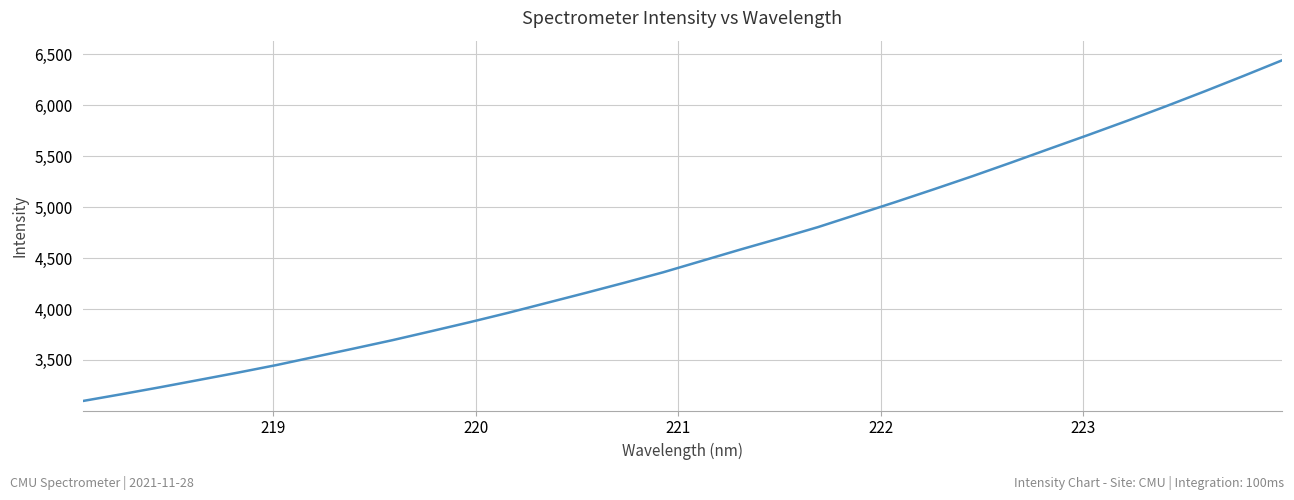

What is the difference between the maximum and minimum values?

3345.1